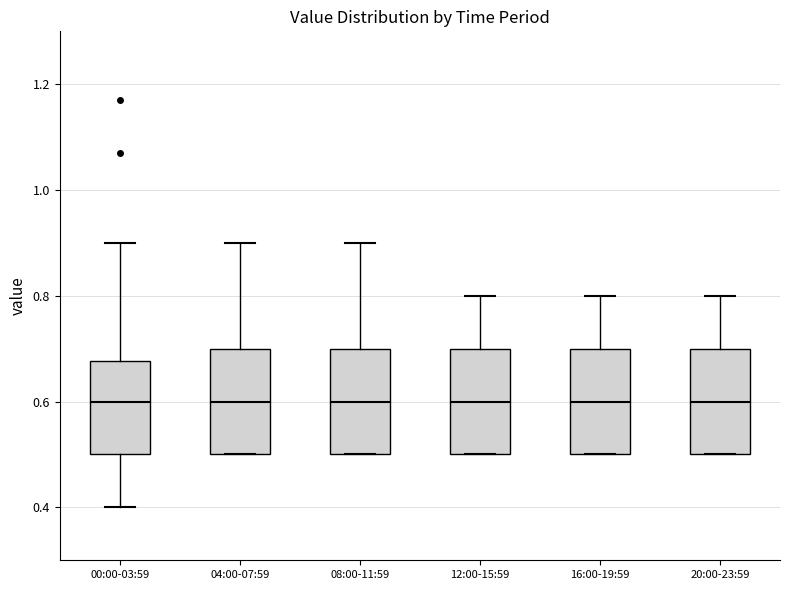

Where does the upper whisker of the box for 12:00-15:59 end on the y-axis? The values are not printed on the chart, so give them approximately, as read against the axis.

0.80